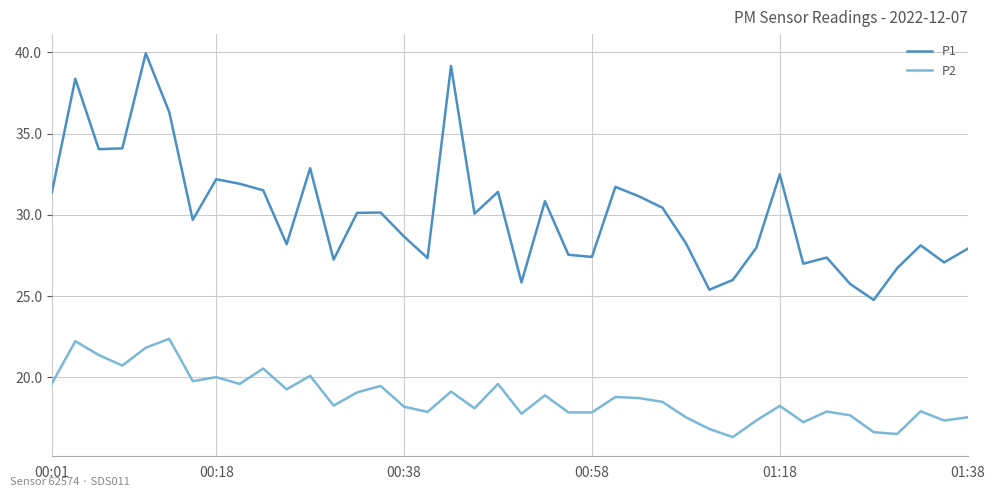

What is the lowest value of the P2 series?

16.3